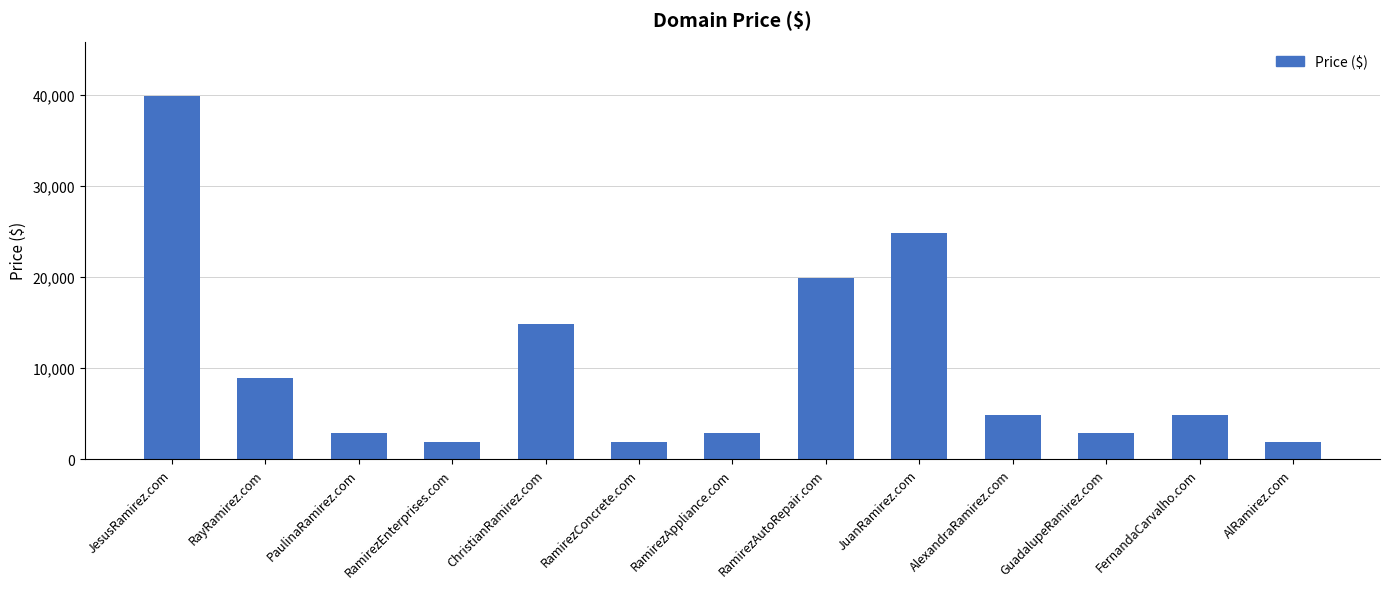

What is the greatest value displayed?

39888